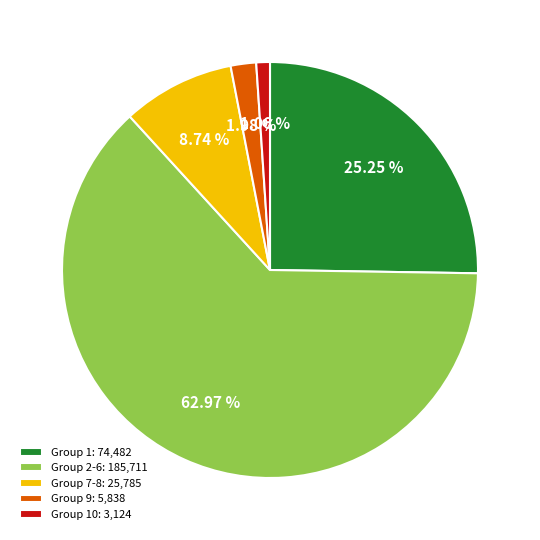

Which has a higher value, Group 7-8: 25,785 or Group 9: 5,838?

Group 7-8: 25,785